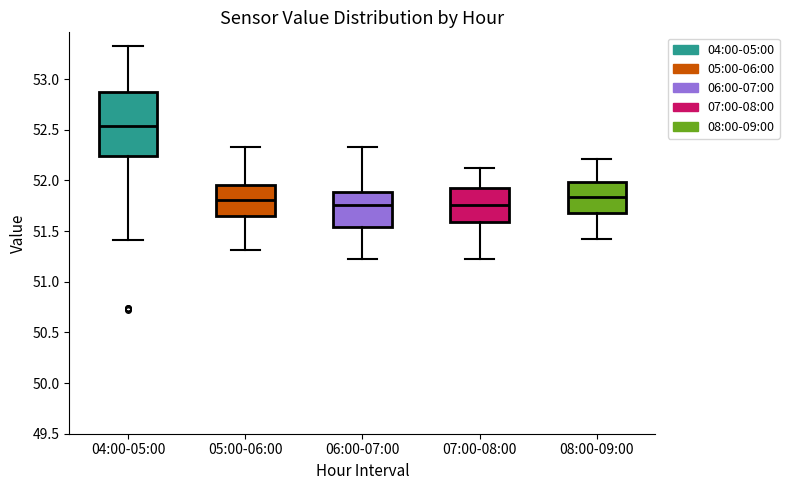

Where does the median line of the box for 04:00-05:00 sit on the y-axis? The values are not printed on the chart, so give them approximately, as read against the axis.

52.55